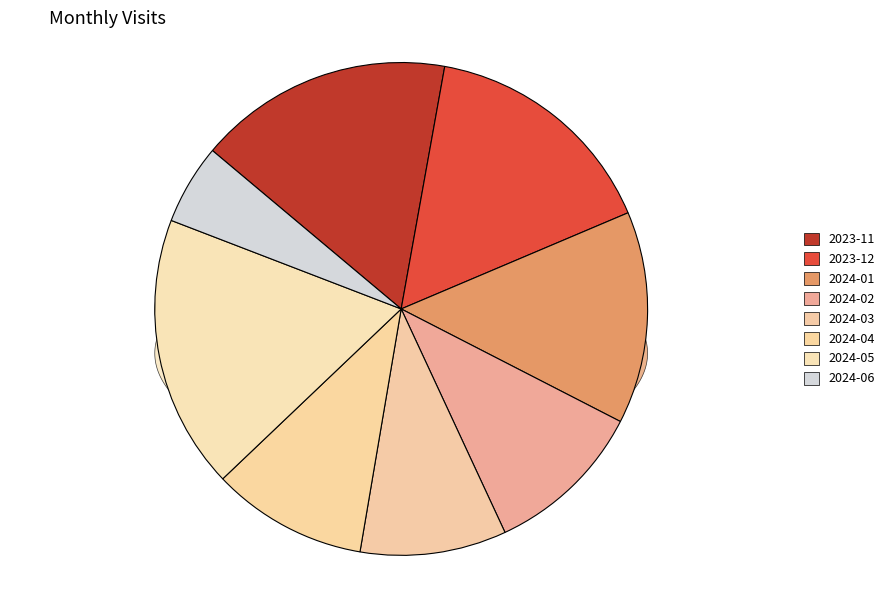

What percentage is NOT represented by 2024-04?

89.8%